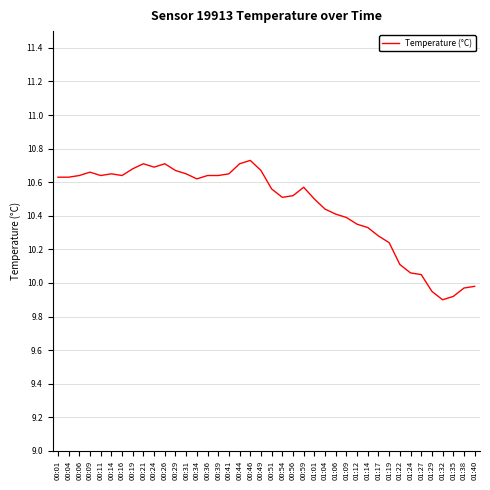

Between 01:12 and 00:16, which is larger?

00:16